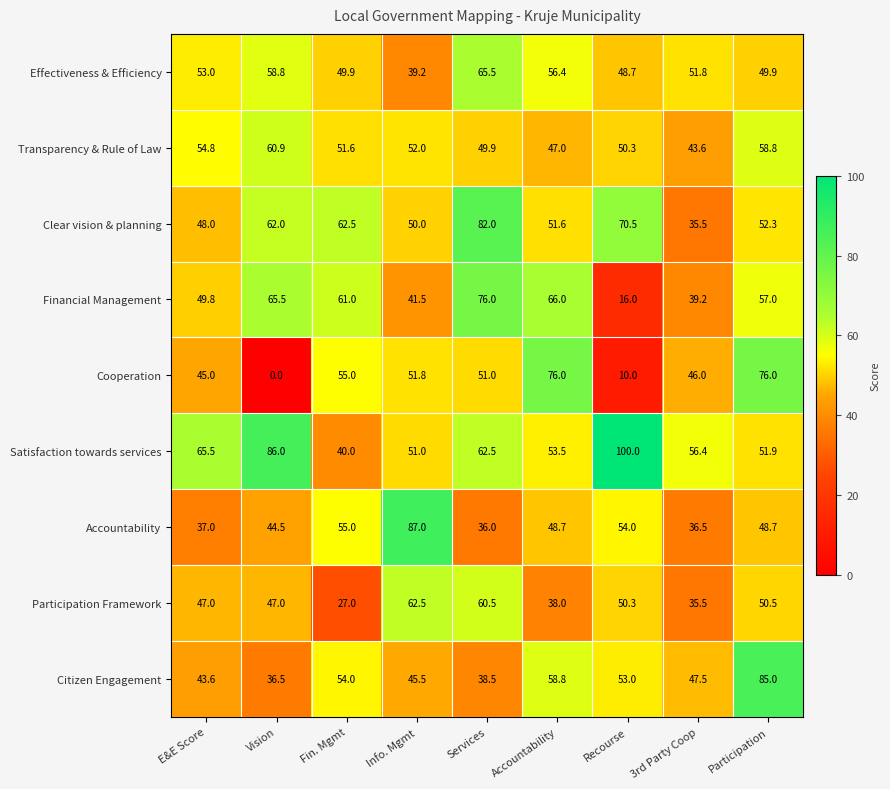

What is the greatest value displayed?

100.0